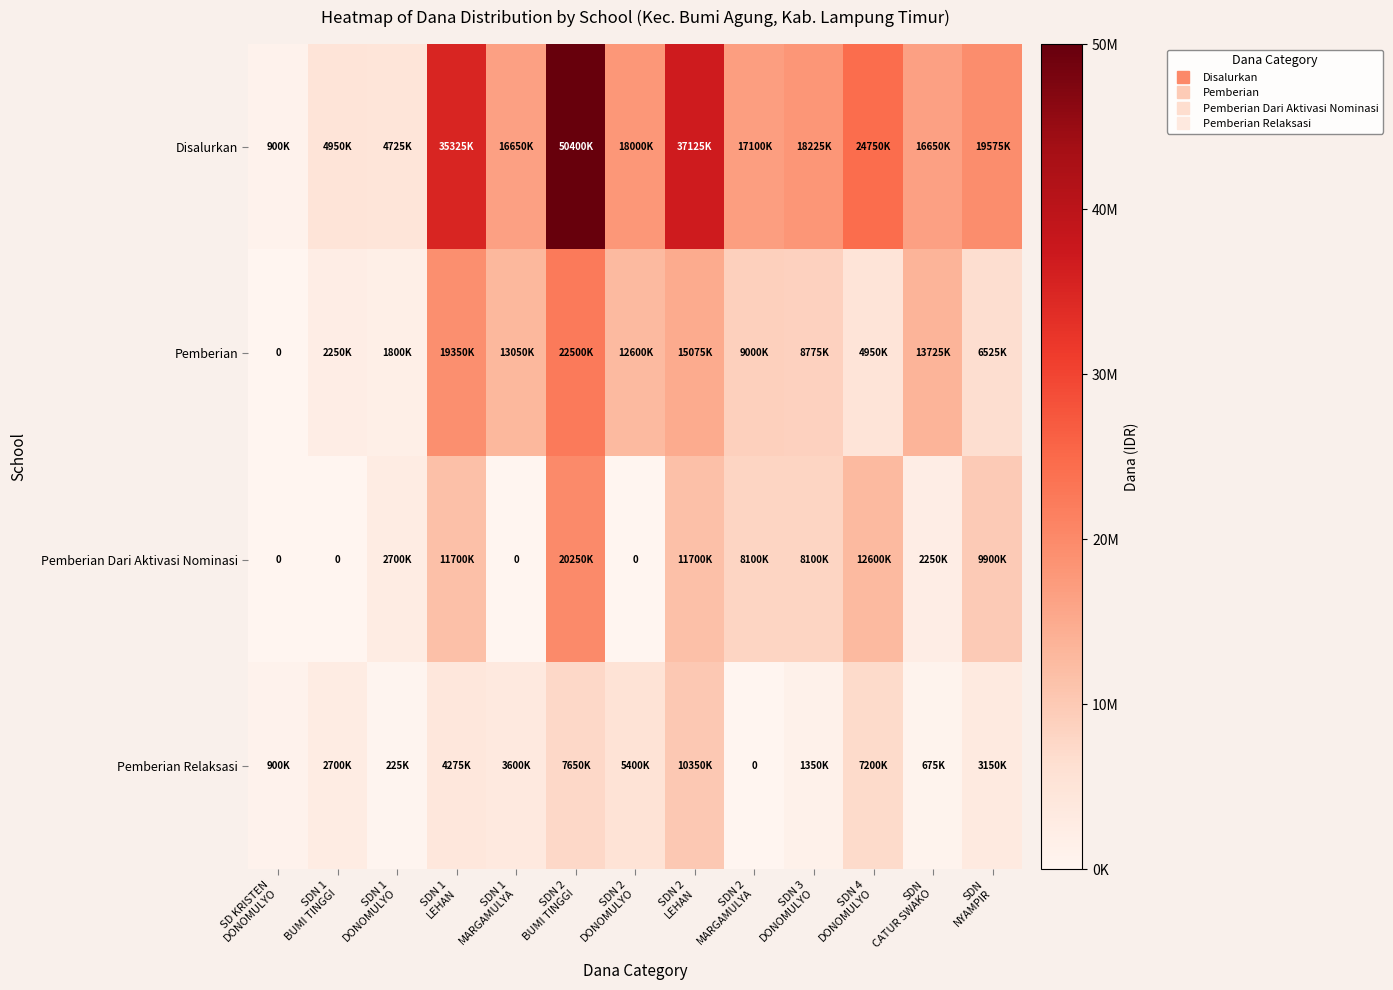

Rank the series at SDN 2 MARGAMULYA from highest to lowest value.

Disalurkan, Pemberian, Pemberian Dari Aktivasi Nominasi, Pemberian Relaksasi